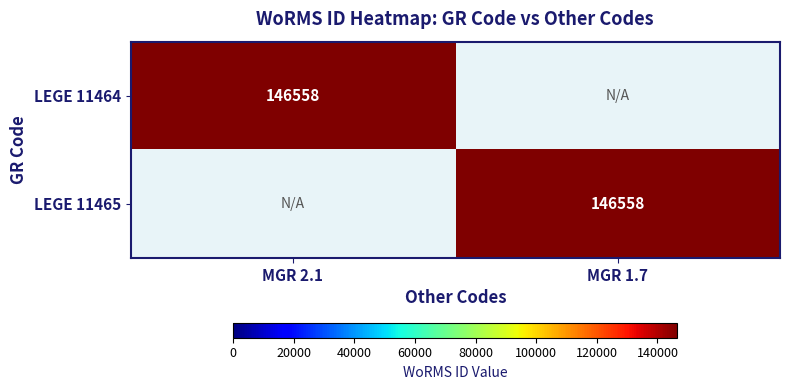

The value of LEGE 11464 at MGR 2.1 is 194575. True or false?

False